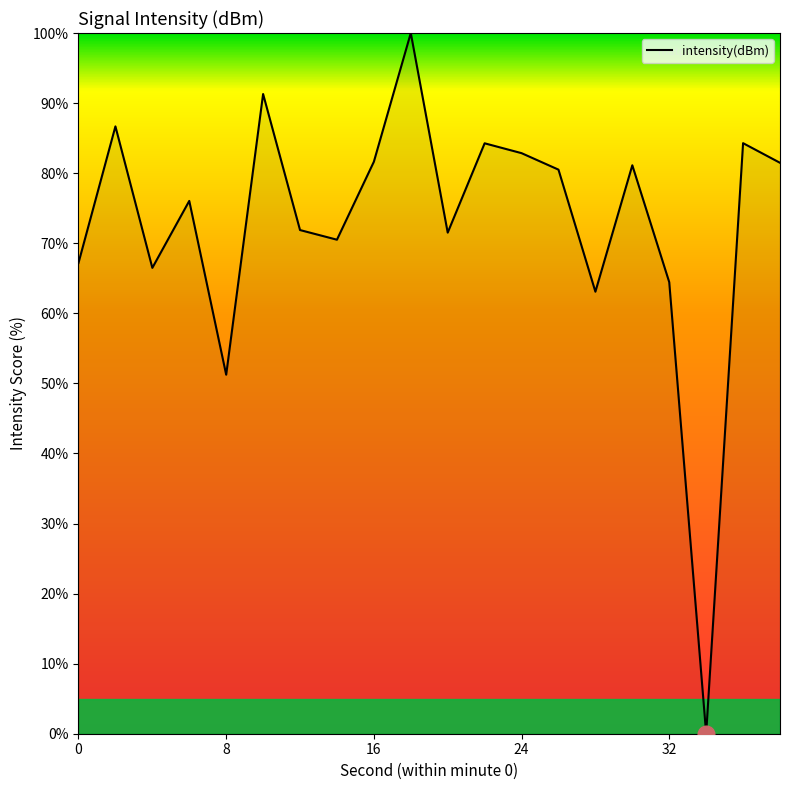

What is the maximum value shown in the chart?

100.0